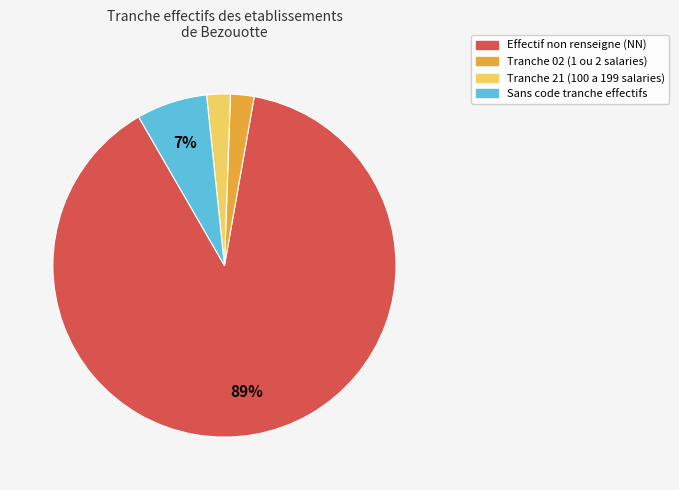

To the nearest percent, what is the difference between the largest and smallest slice percentages?

87%